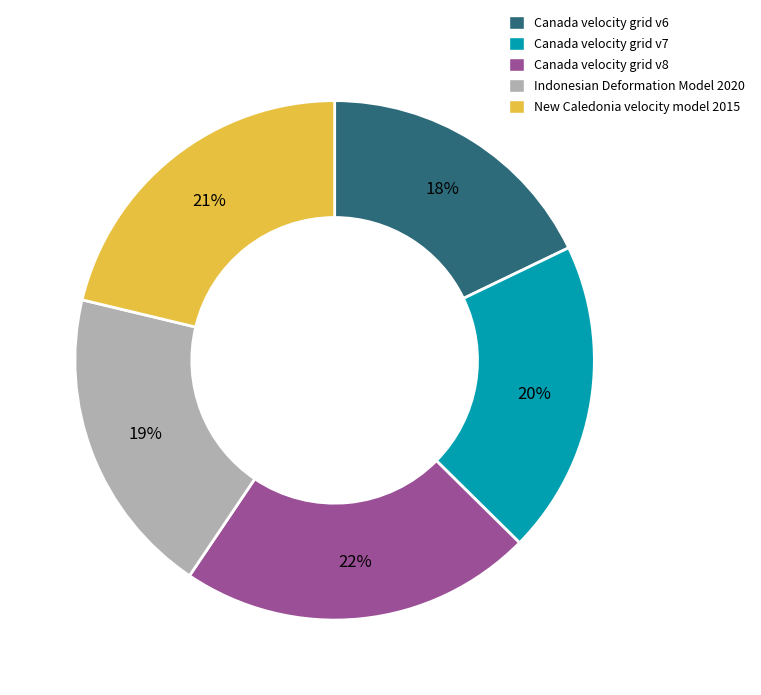

How many slices are in this pie chart?

5